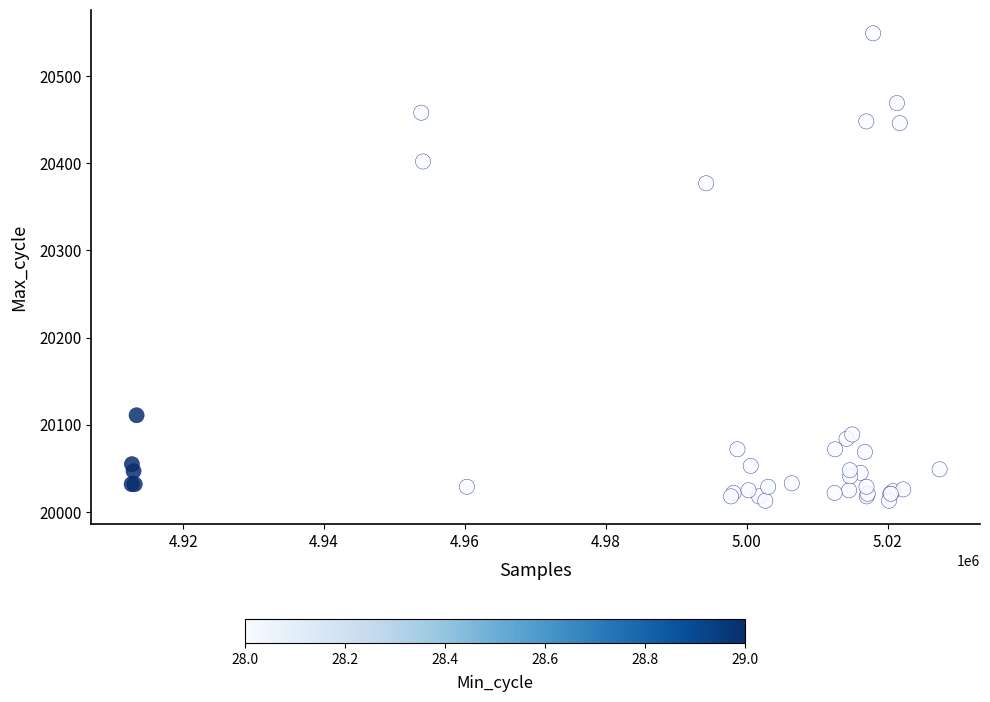

What Y value in the scatter plot is closest to 20281?

20377